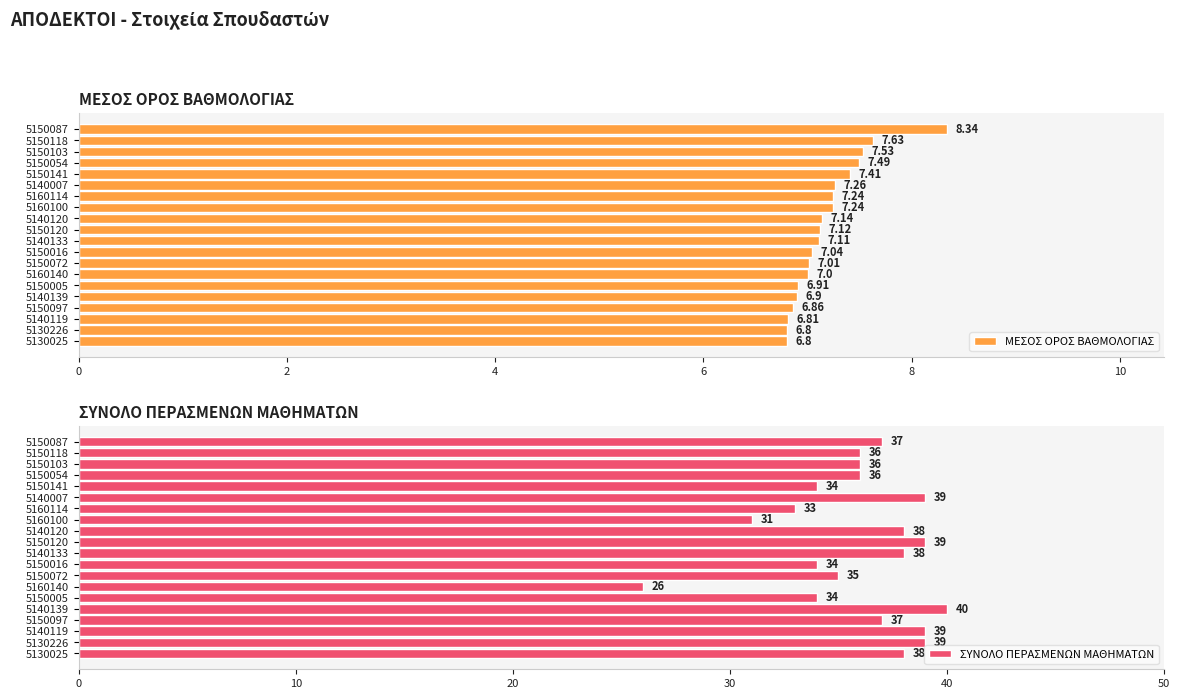

At which label does ΣΥΝΟΛΟ ΠΕΡΑΣΜΕΝΩΝ ΜΑΘΗΜΑΤΩΝ reach its minimum?

5160140